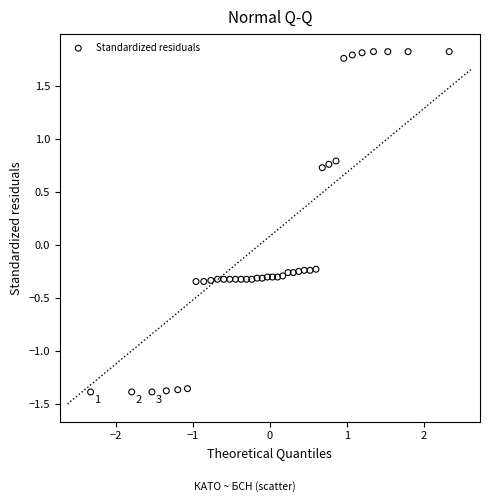

What is the range of Y values (max minus min)?

3.2